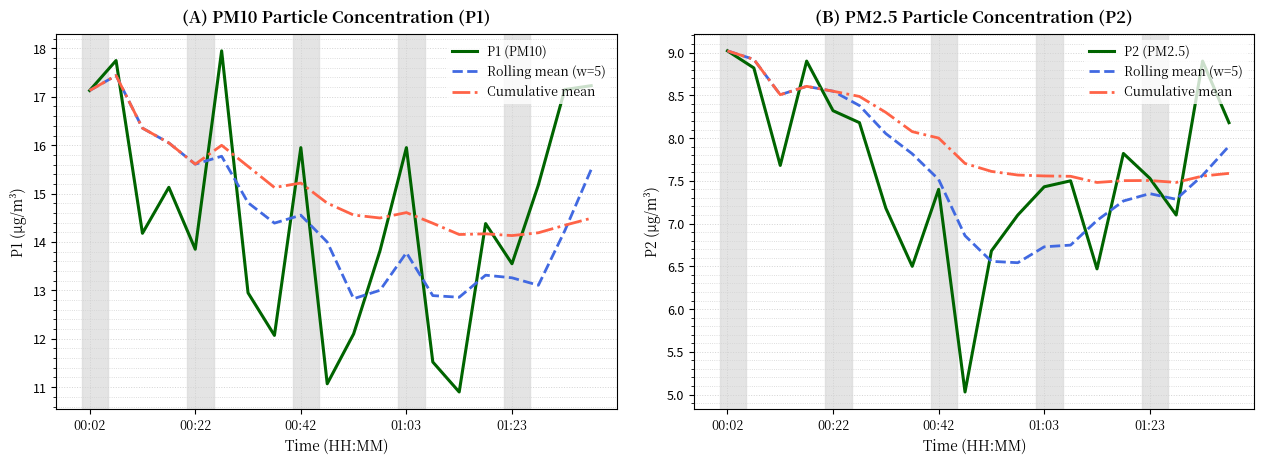

True or false: P2 (PM2.5) and P1 (PM10) intersect in this chart.

False